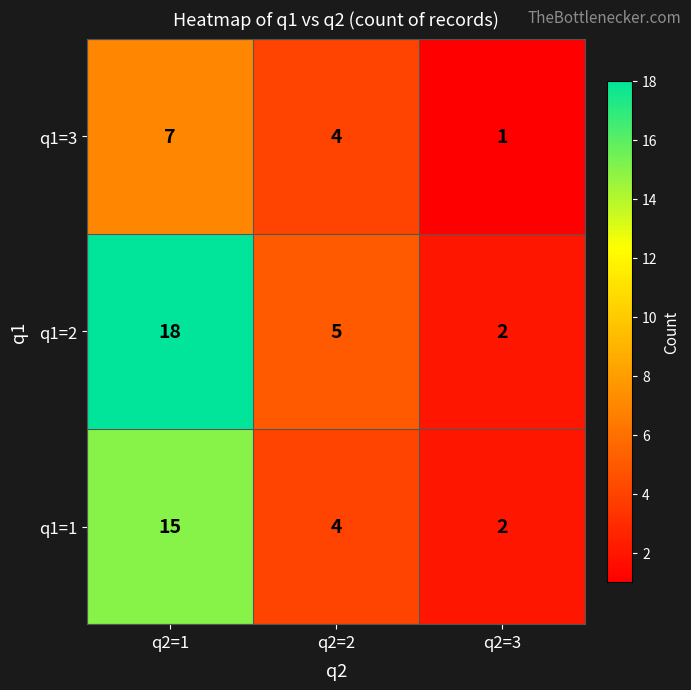

True or false: q1=1 has a value of 15 at q2=1.

True